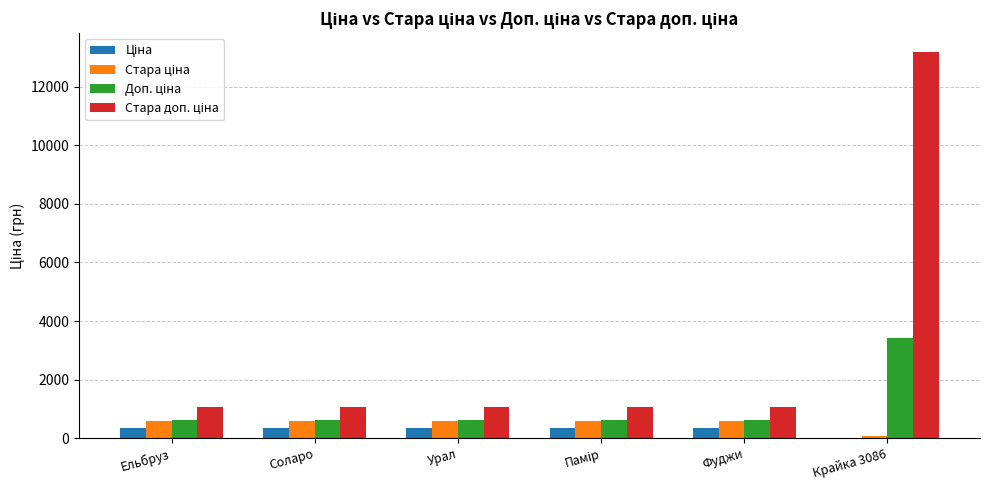

At which category is the sum across all series the highest?

Крайка 3086